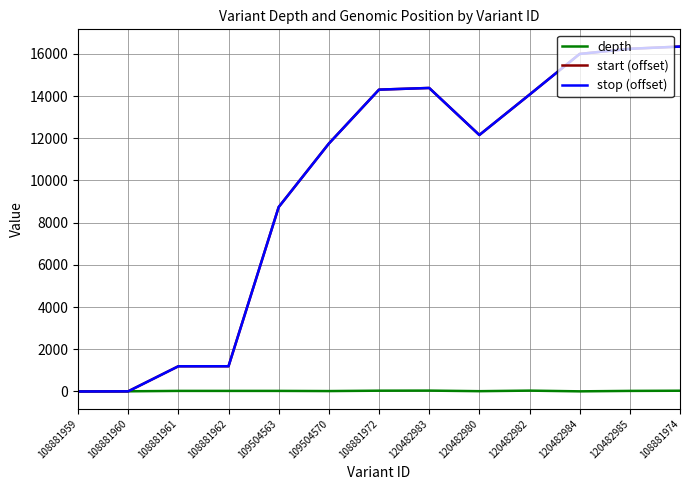

Is this an area chart (filled region under the line)?

No